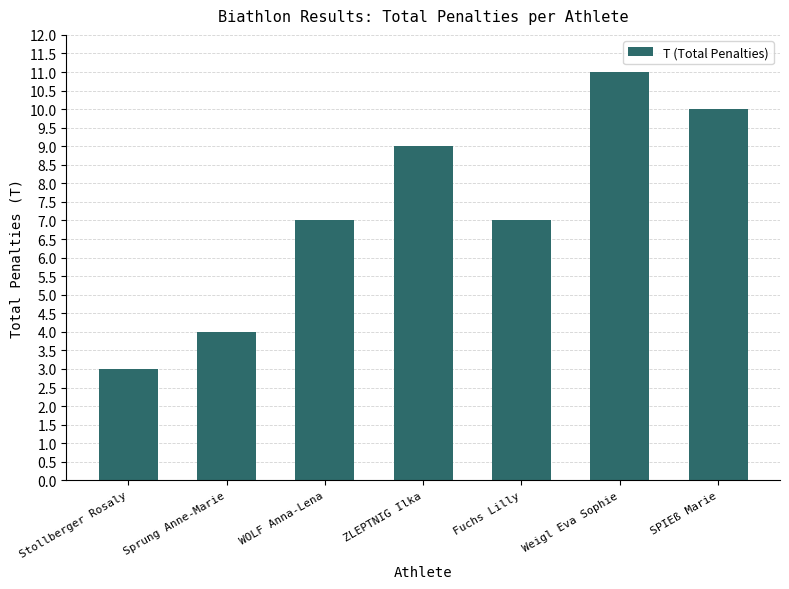

Reading left to right, transcribe all the data shown in this chart.

3	4	7	9	7	11	10